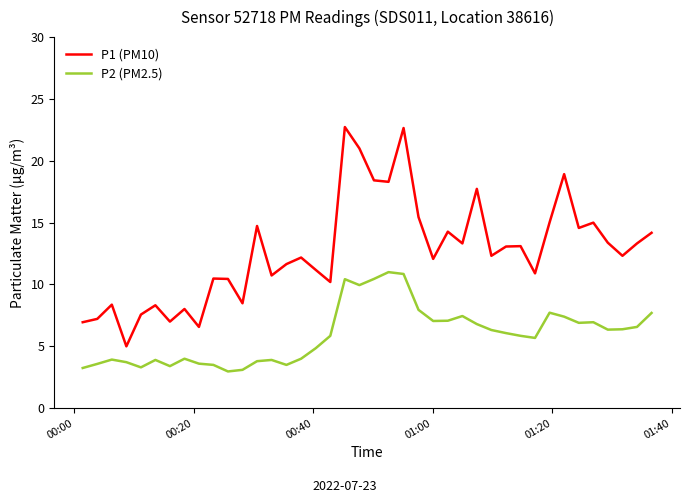

What is the difference between the maximum and minimum values in the P2 (PM2.5) series?

8.0